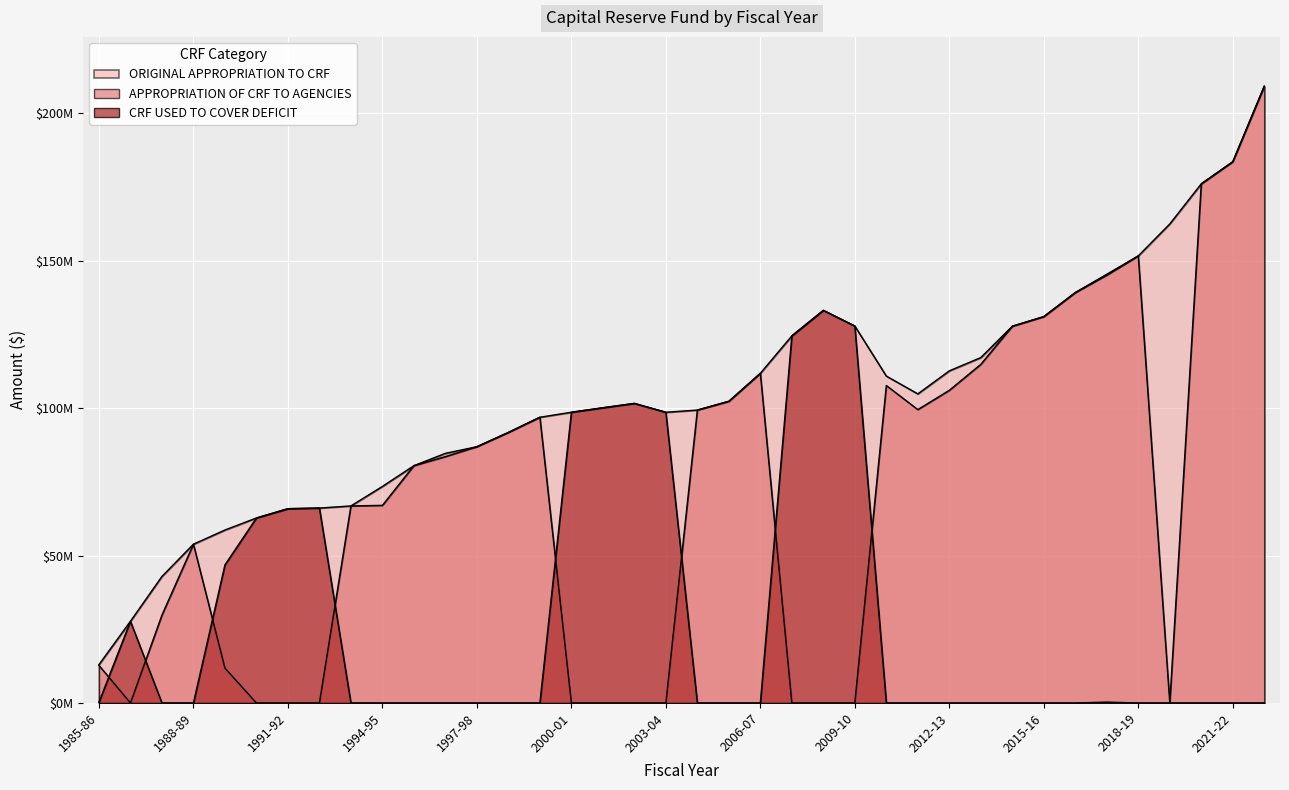

Count the number of data series in this chart.

3